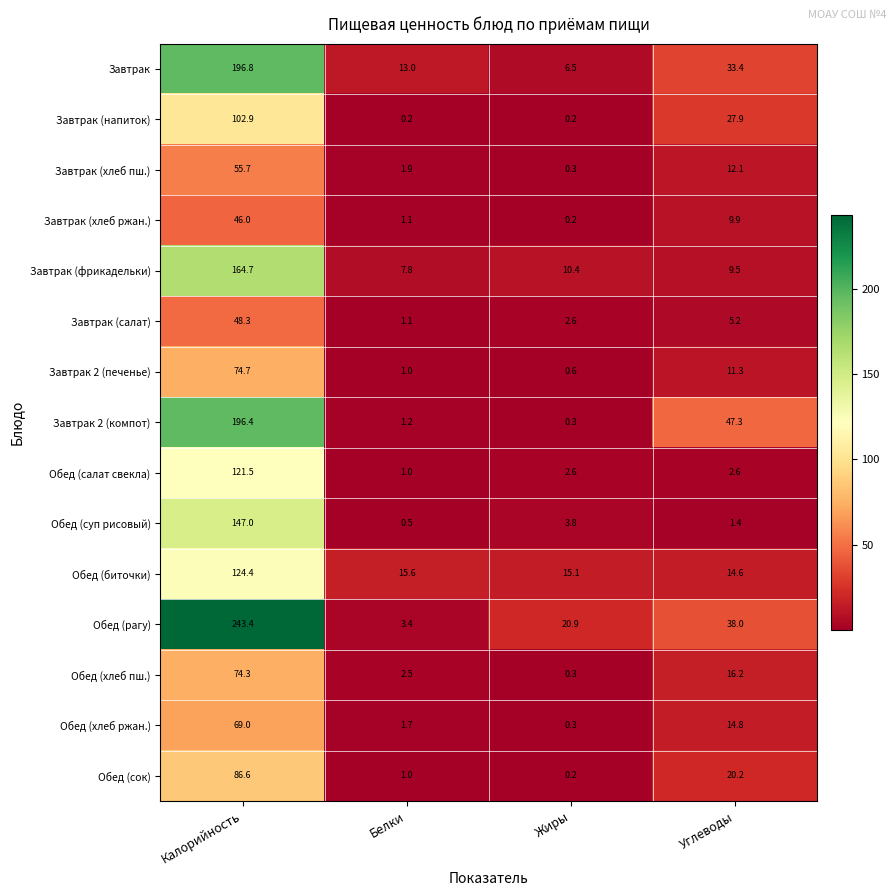

Rank the series at Калорийность from lowest to highest value.

Завтрак (хлеб ржан.), Завтрак (салат), Завтрак (хлеб пш.), Обед (хлеб ржан.), Обед (хлеб пш.), Завтрак 2 (печенье), Обед (сок), Завтрак (напиток), Обед (салат свекла), Обед (биточки), Обед (суп рисовый), Завтрак (фрикадельки), Завтрак 2 (компот), Завтрак, Обед (рагу)